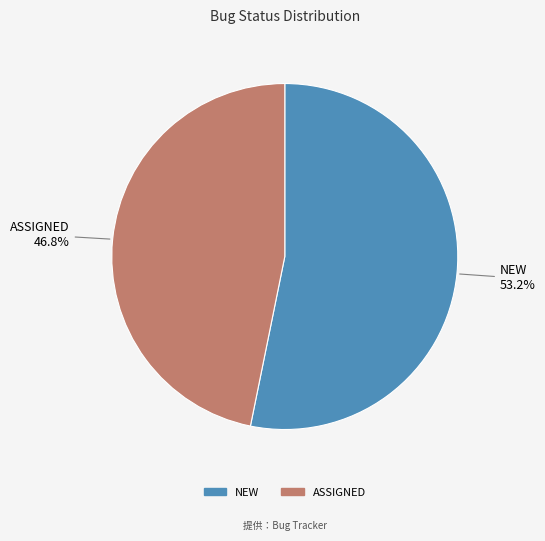

To the nearest percent, what is the combined percentage of NEW and ASSIGNED?

100%